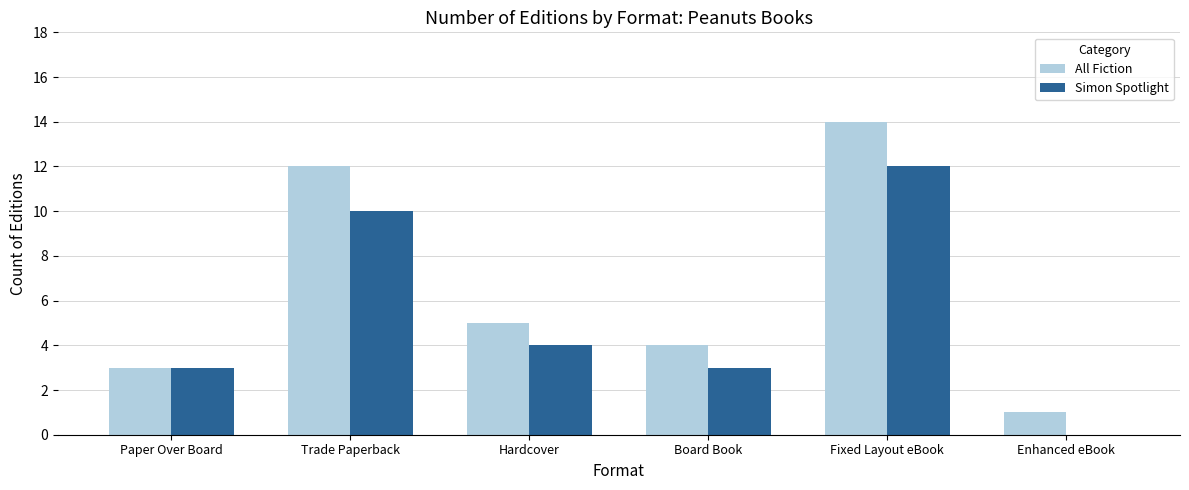

What is the spread (max minus min) of values at Hardcover?

1